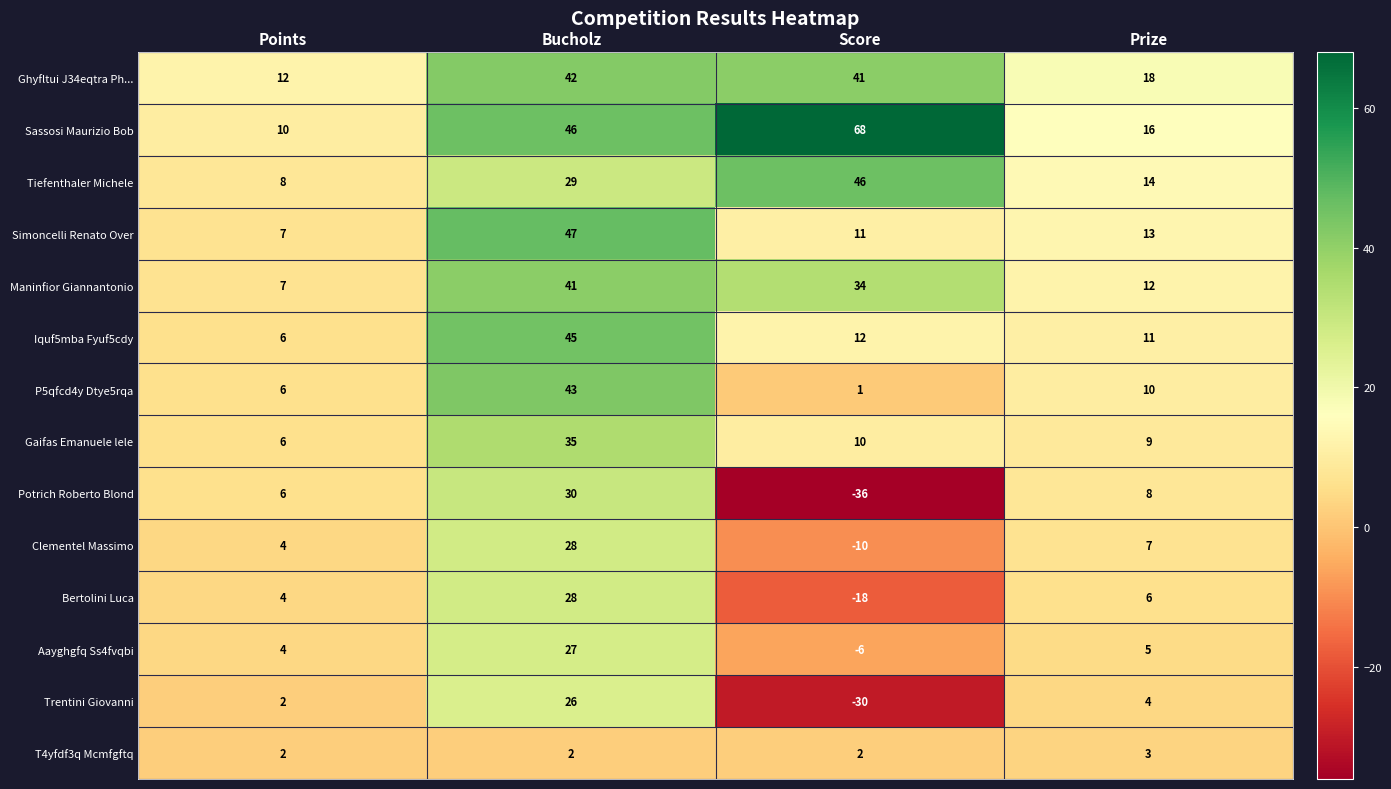

Which series changed the most between Score and Prize?

Sassosi Maurizio Bob